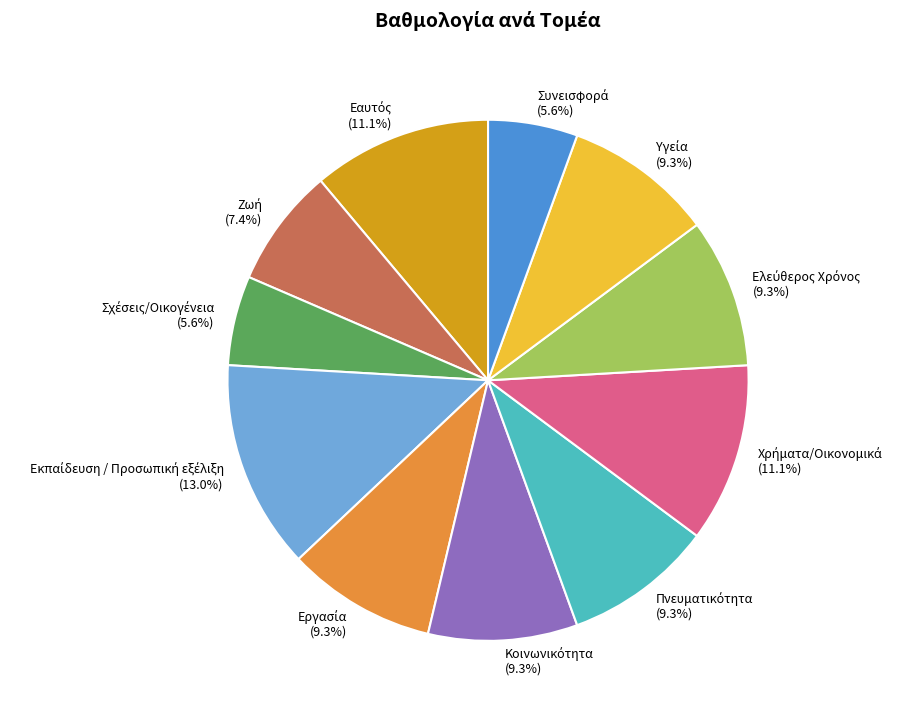

Does any single category account for the majority?

No